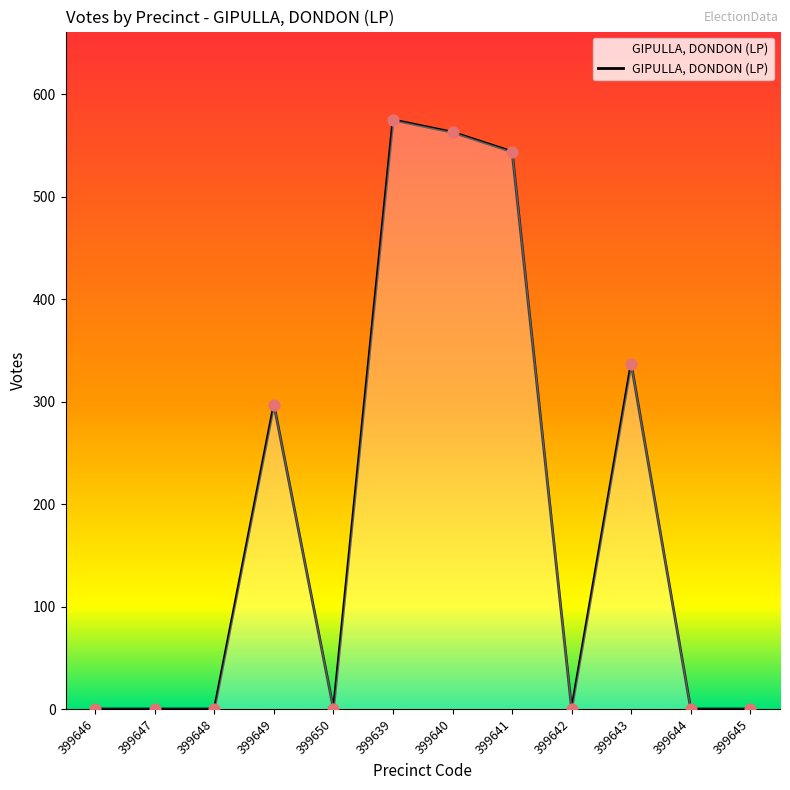

Which has a higher value, 399646 or 399639?

399639